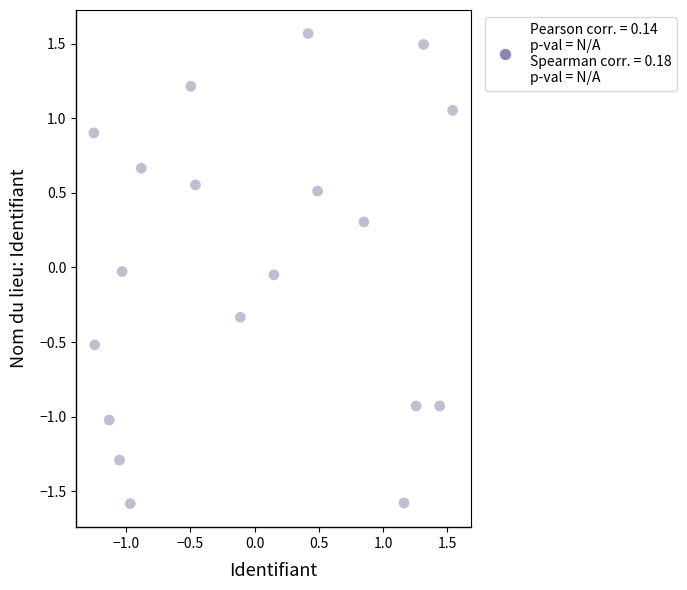

What is the range of X values (max minus min)?

2.8